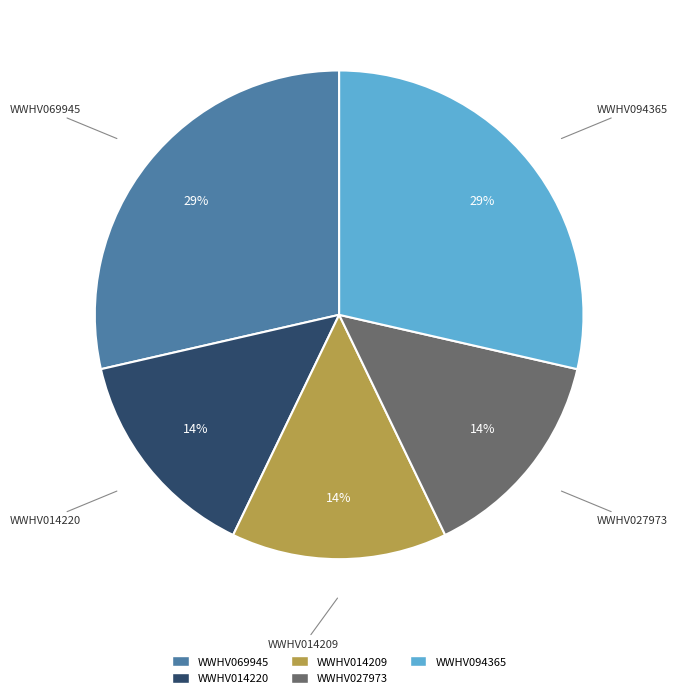

Is WWHV027973 the majority of the pie?

No